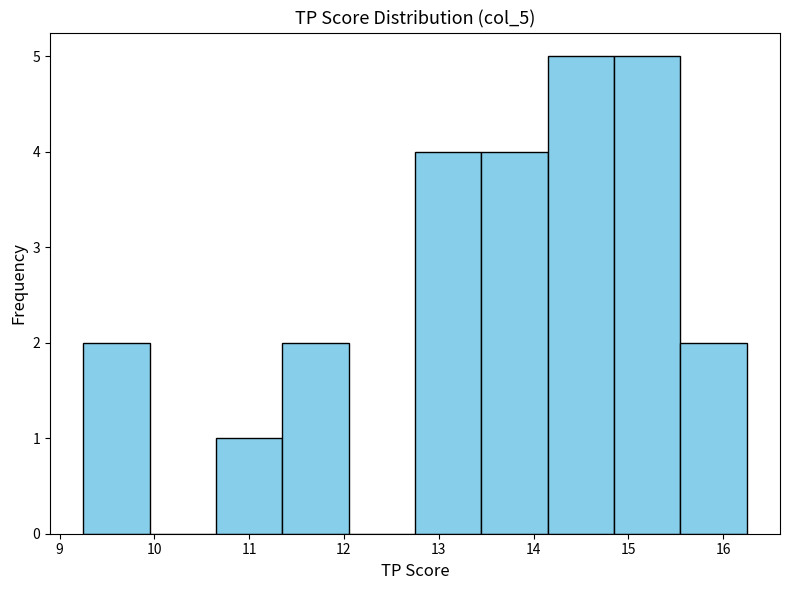

Reading left to right, transcribe this chart: for each bar, give the range it covers on the x-axis and its height. Neither the bar edges nor the heights are printed on the chart, so give them approximately, as read against the axes.

9.25 to 9.95: 2
9.95 to 10.65: 0
10.65 to 11.35: 1
11.35 to 12.05: 2
12.05 to 12.75: 0
12.75 to 13.45: 4
13.45 to 14.15: 4
14.15 to 14.85: 5
14.85 to 15.55: 5
15.55 to 16.25: 2